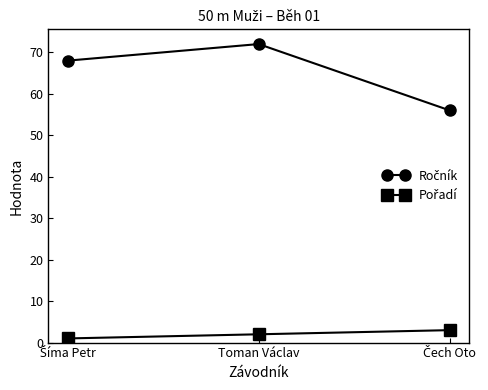

At which category is the sum across all series the highest?

Toman Václav